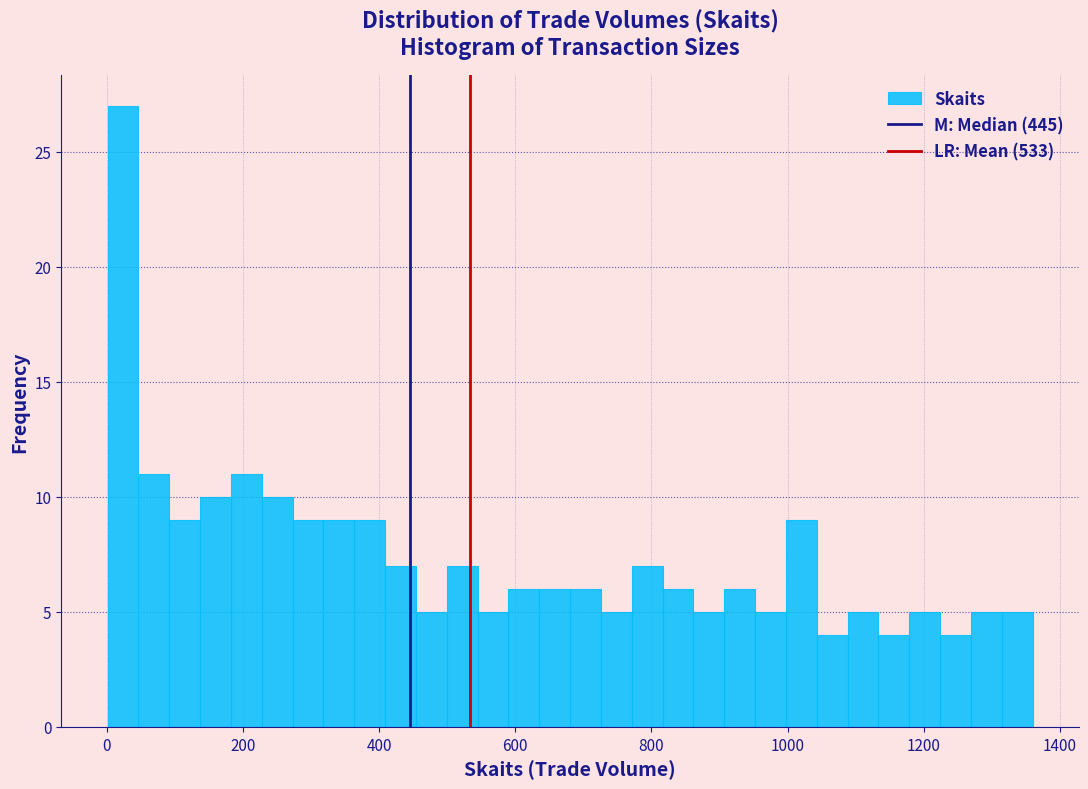

Read against the x-axis, roughly where is the centre of the tallest bar?

20